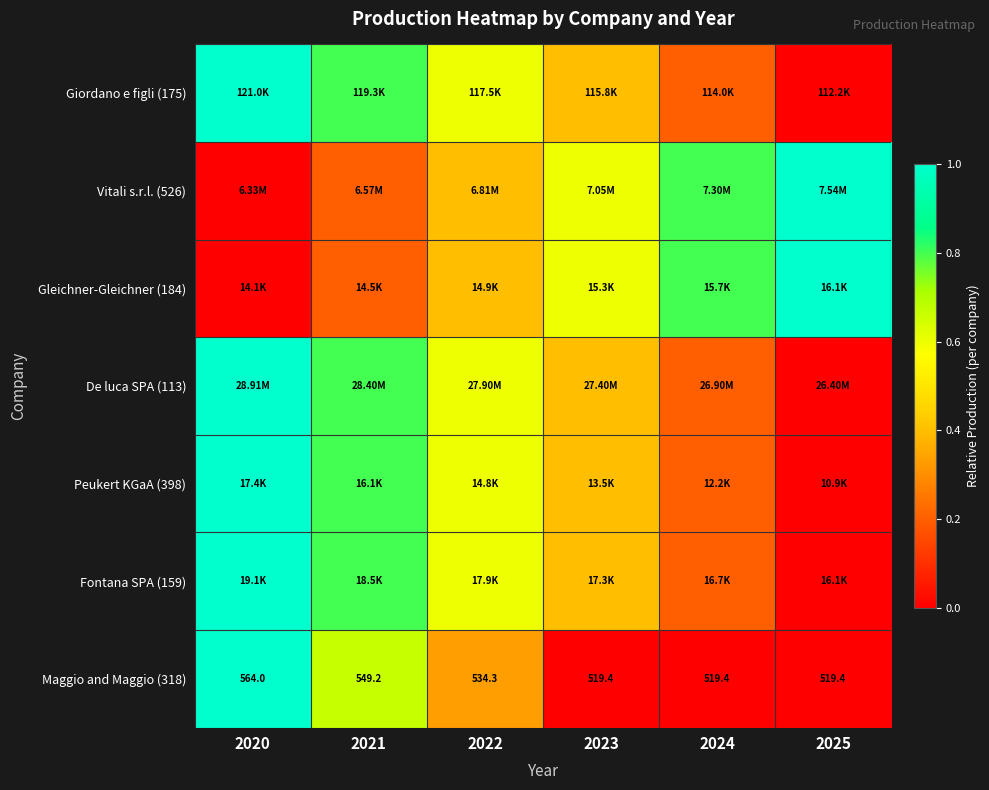

What is the difference between the Maggio and Maggio (318) values at 2023 and 2022?

14.9